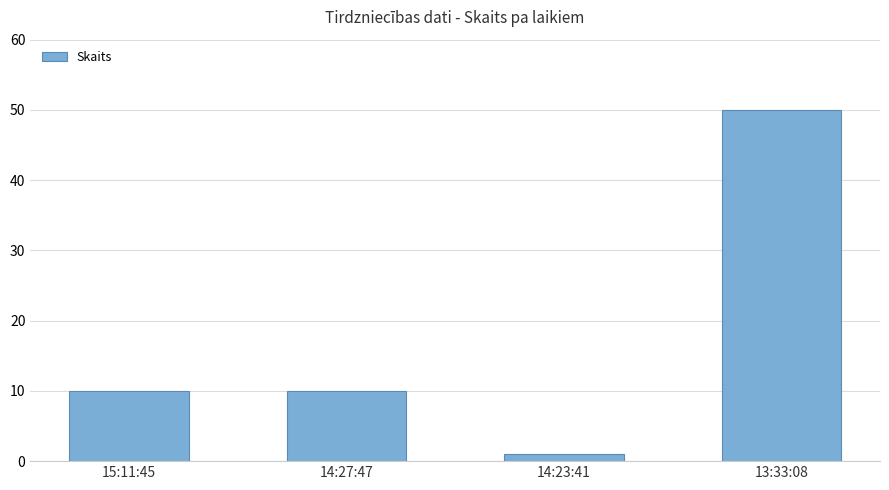

Reading right to left, list all the values displayed in this chart.

13:33:08=50	14:23:41=1	14:27:47=10	15:11:45=10